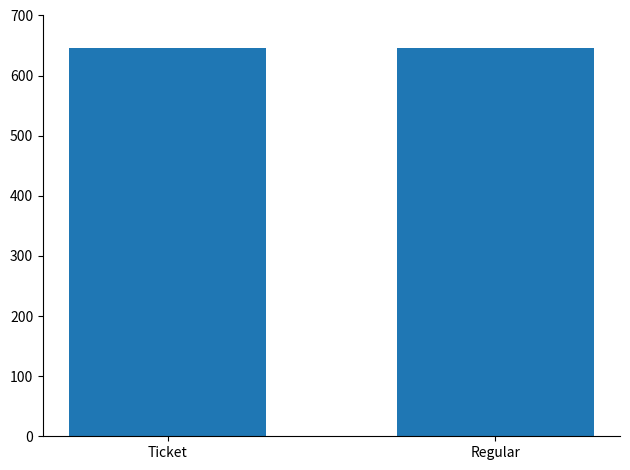

The chart shows a value of 645.6 at Ticket. True or false?

True